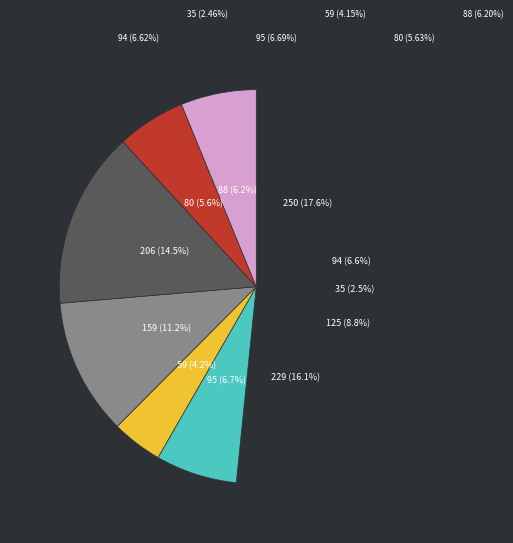

Does any single category account for the majority?

No